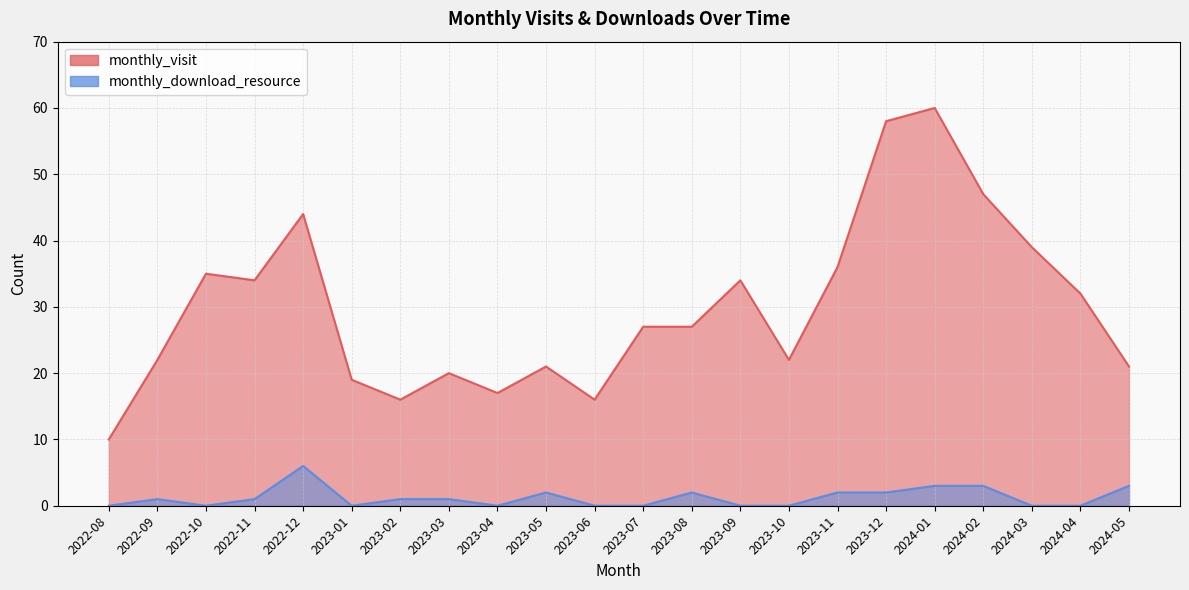

Does the chart have visible grid lines?

Yes